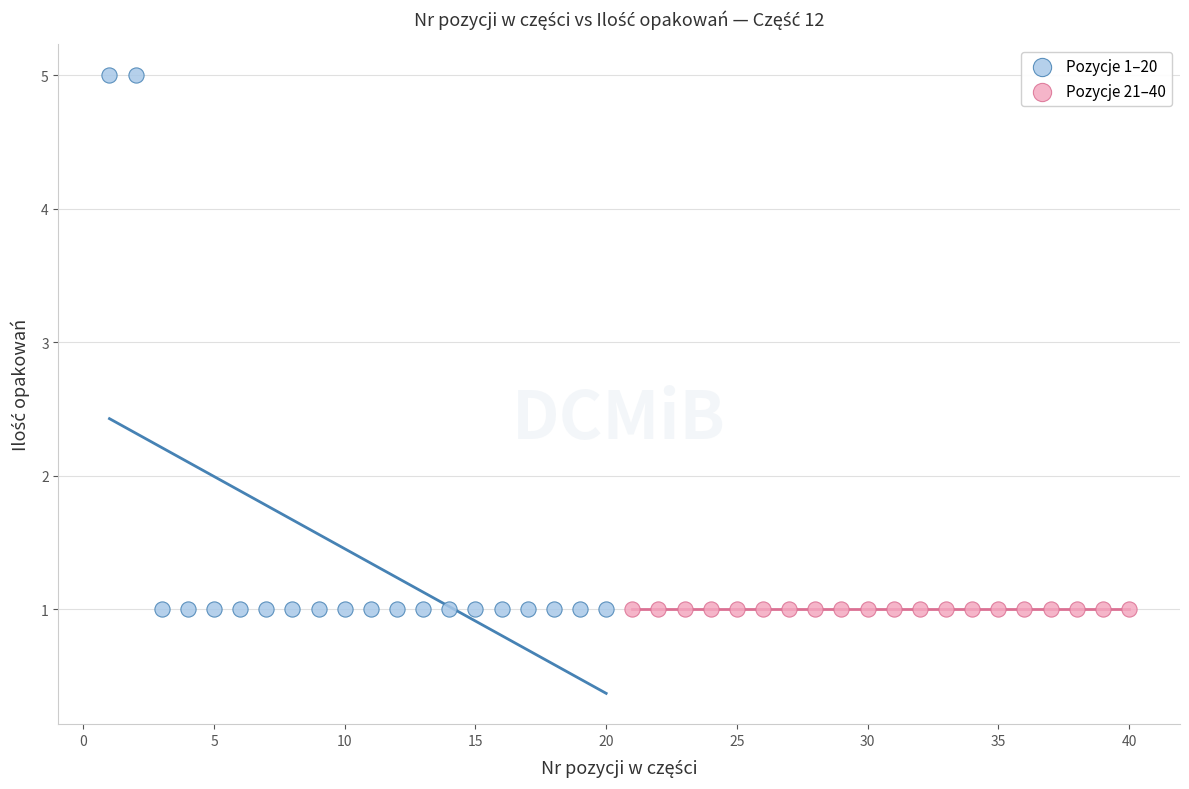

Which series reaches the maximum Y coordinate?

Pozycje 1–20